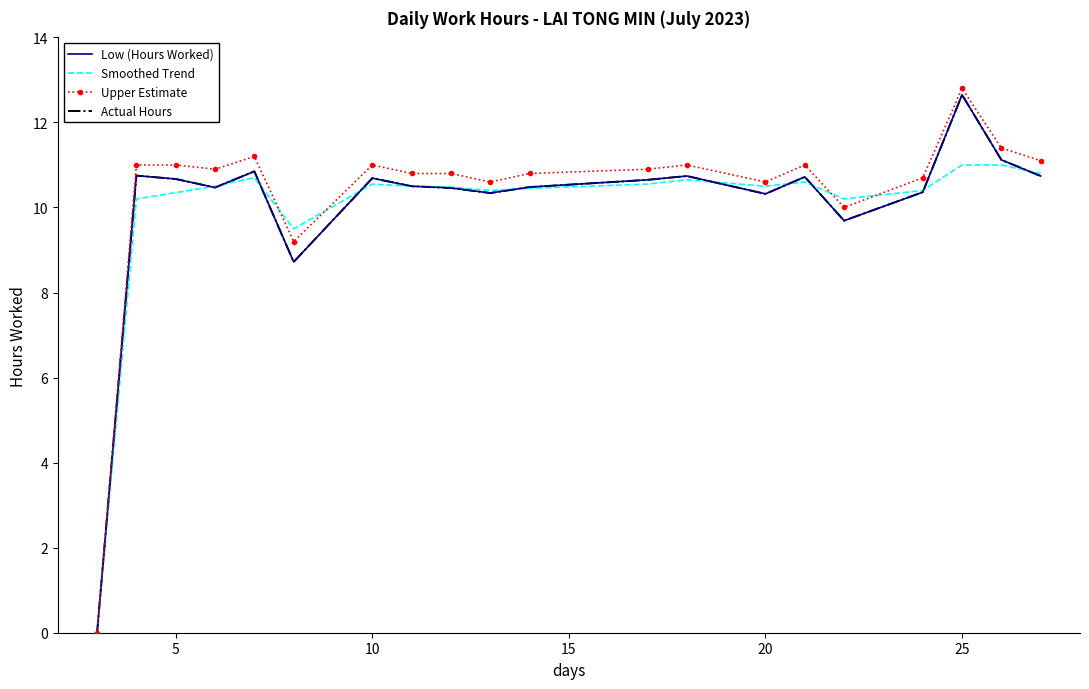

Which series ends up on top after the final intersection of Smoothed Trend and Upper Estimate?

Upper Estimate